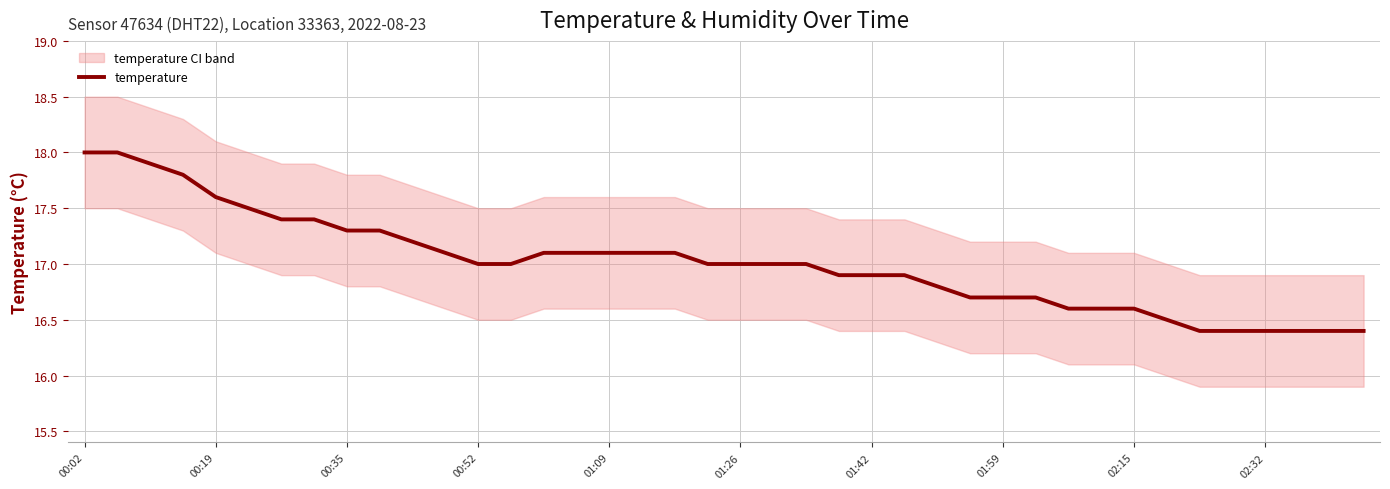

What is the minimum value for temperature?

16.4